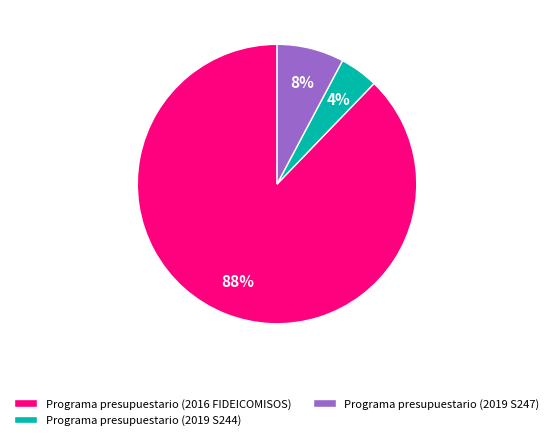

To the nearest percent, what is the combined percentage of Programa presupuestario (2019 S247) and Programa presupuestario (2016 FIDEICOMISOS)?

96%